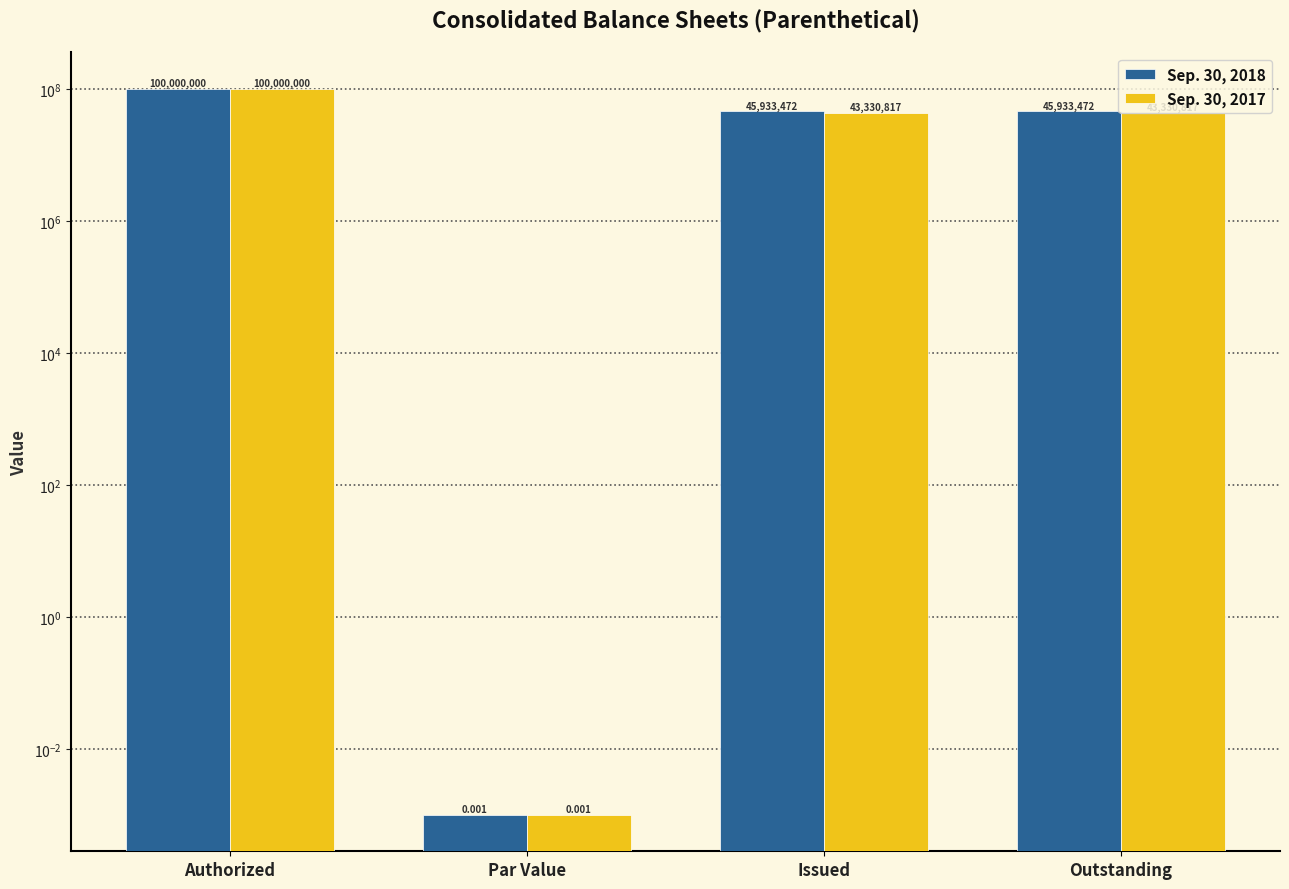

What is the value of the Sep. 30, 2018 bar at the 1st from the left?

100000000.0